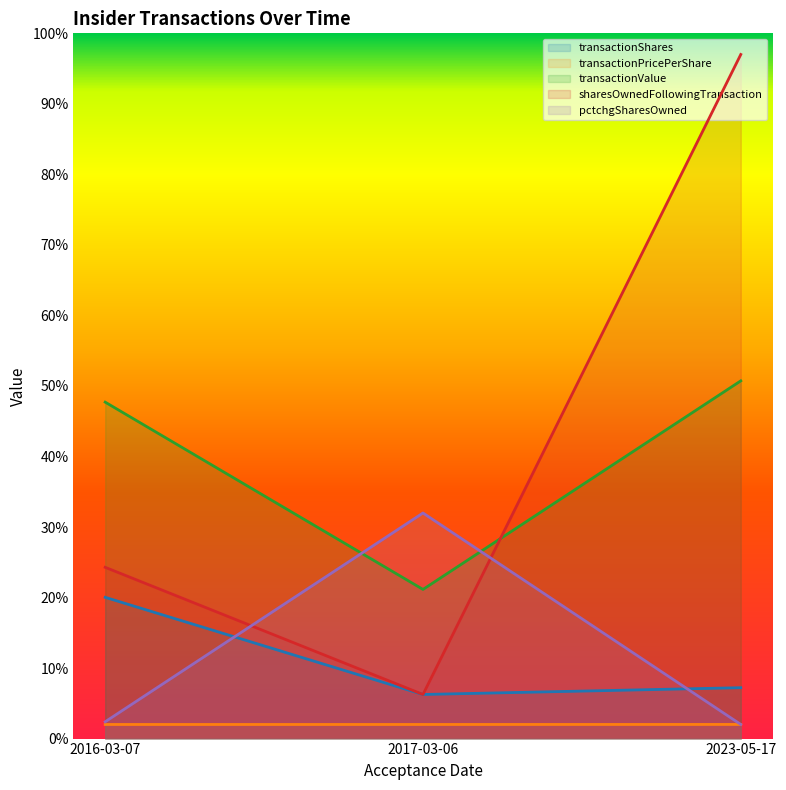

Reading right to left, transcribe all the data shown in this chart.

transactionShares: 7.2	6.3	20.0
transactionPricePerShare: 2.0	2.0	2.0
transactionValue: 50.7	21.1	47.7
sharesOwnedFollowingTransaction: 97.0	6.3	24.3
pctchgSharesOwned: 2.0	32.0	2.4